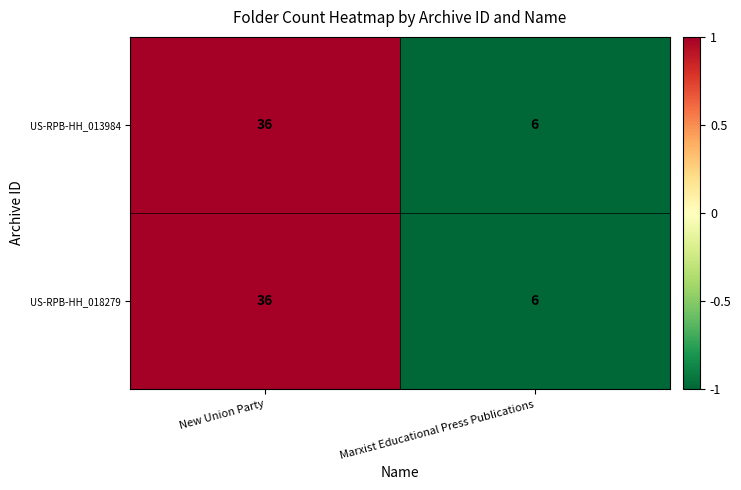

The value of US-RPB-HH_013984 at Marxist Educational Press Publications is 6. True or false?

True